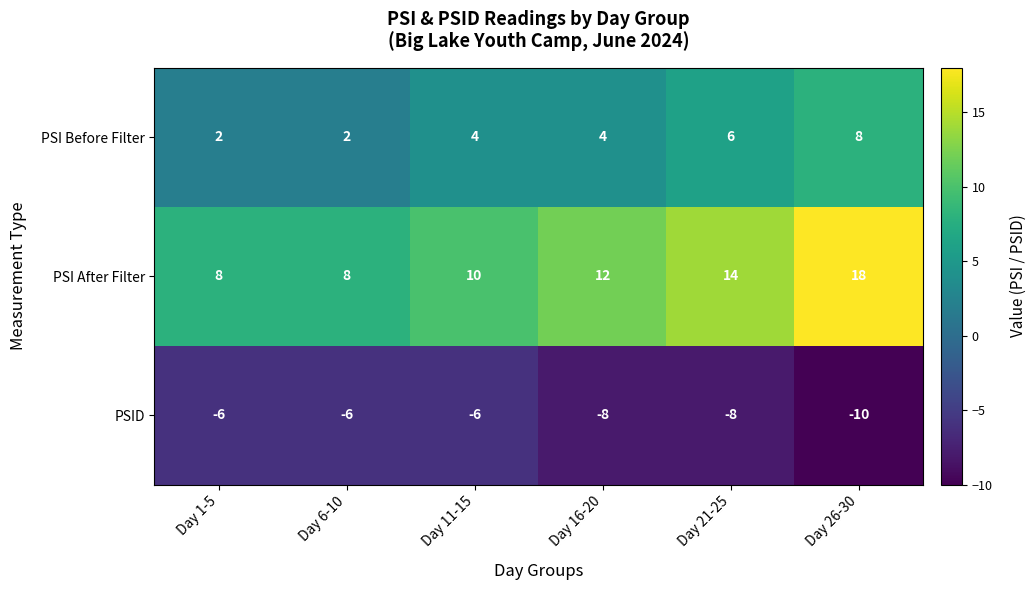

What is the total value across all series at Day 6-10?

4